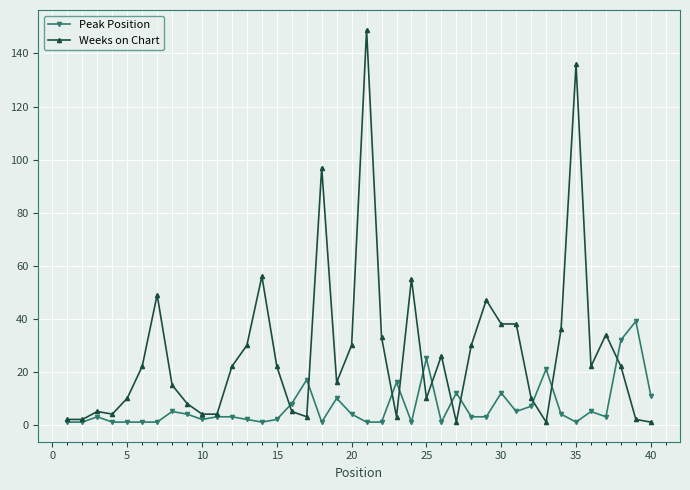

List the series in order of their peak value, highest first.

Weeks on Chart, Peak Position